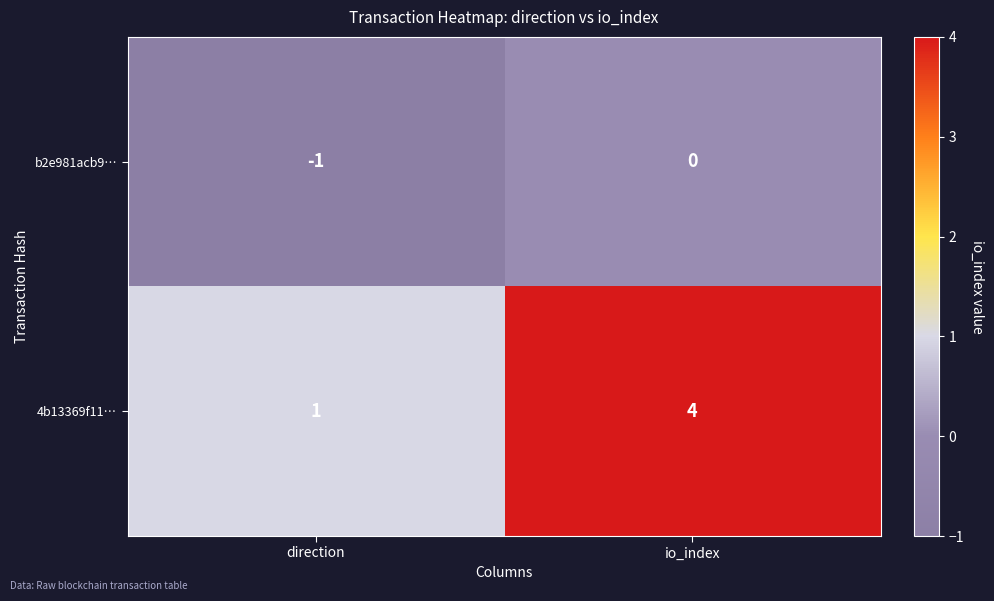

Rank the series at direction from lowest to highest value.

b2e981acb9…, 4b13369f11…